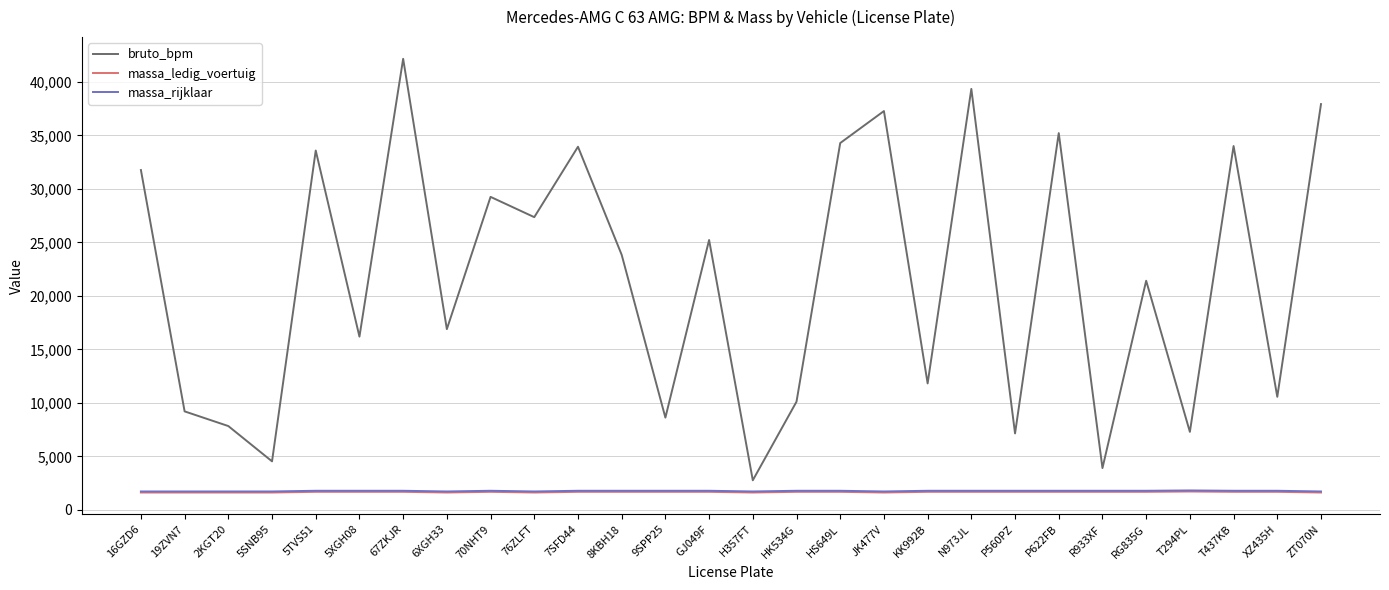

Between 16GZD6 and 5TVS51, which series saw the biggest shift?

bruto_bpm